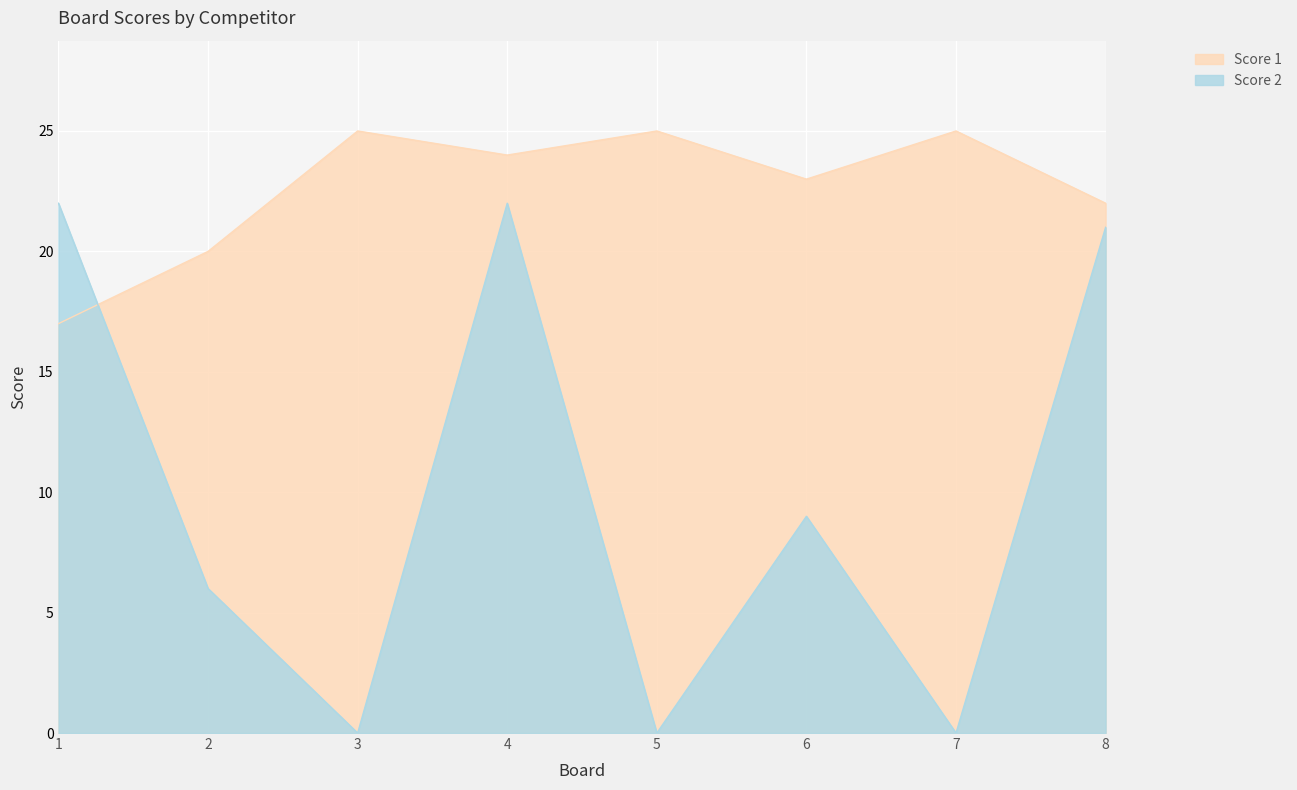

The Score 2 series shows 6 at 2. True or false?

True